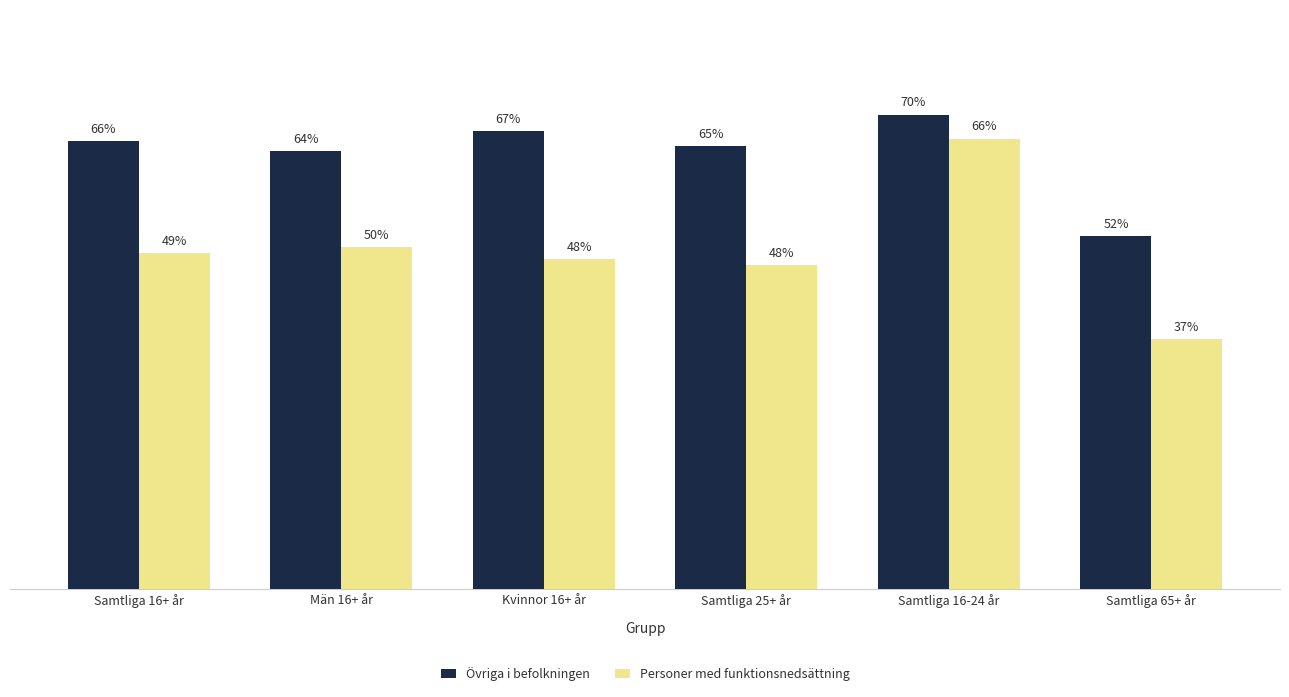

Is the value of Personer med funktionsnedsättning at Samtliga 25+ år greater than the value of Övriga i befolkningen at Samtliga 25+ år?

No